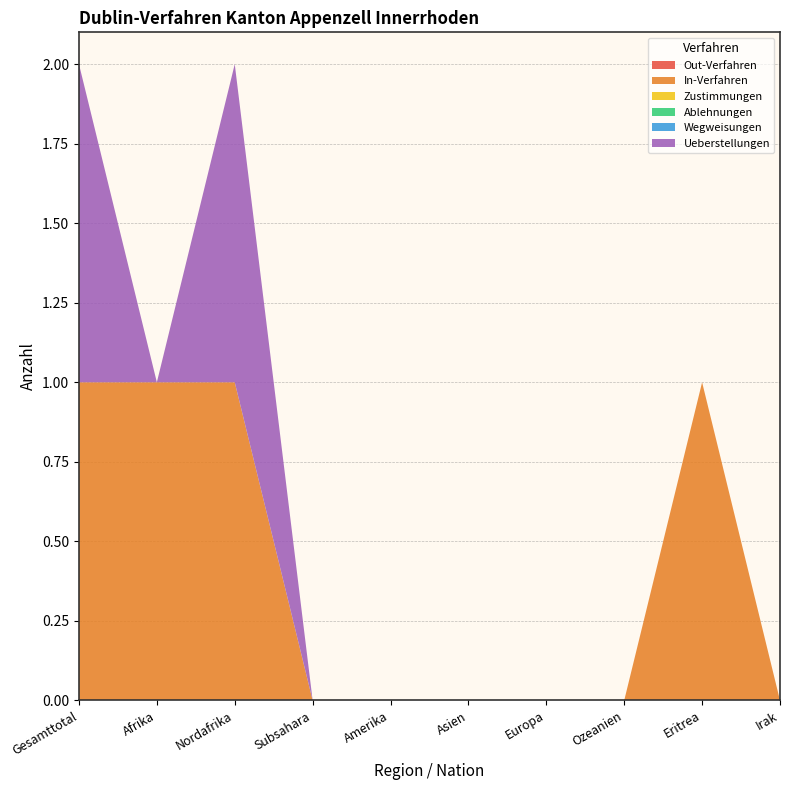

Reading left to right, what are all the values shown in this chart?

Out-Verfahren: 0	0	0	0	0	0	0	0	0	0
In-Verfahren: 1	1	1	0	0	0	0	0	1	0
Zustimmungen: 0	0	0	0	0	0	0	0	0	0
Ablehnungen: 0	0	0	0	0	0	0	0	0	0
Wegweisungen: 0	0	0	0	0	0	0	0	0	0
Ueberstellungen: 1	0	1	0	0	0	0	0	0	0